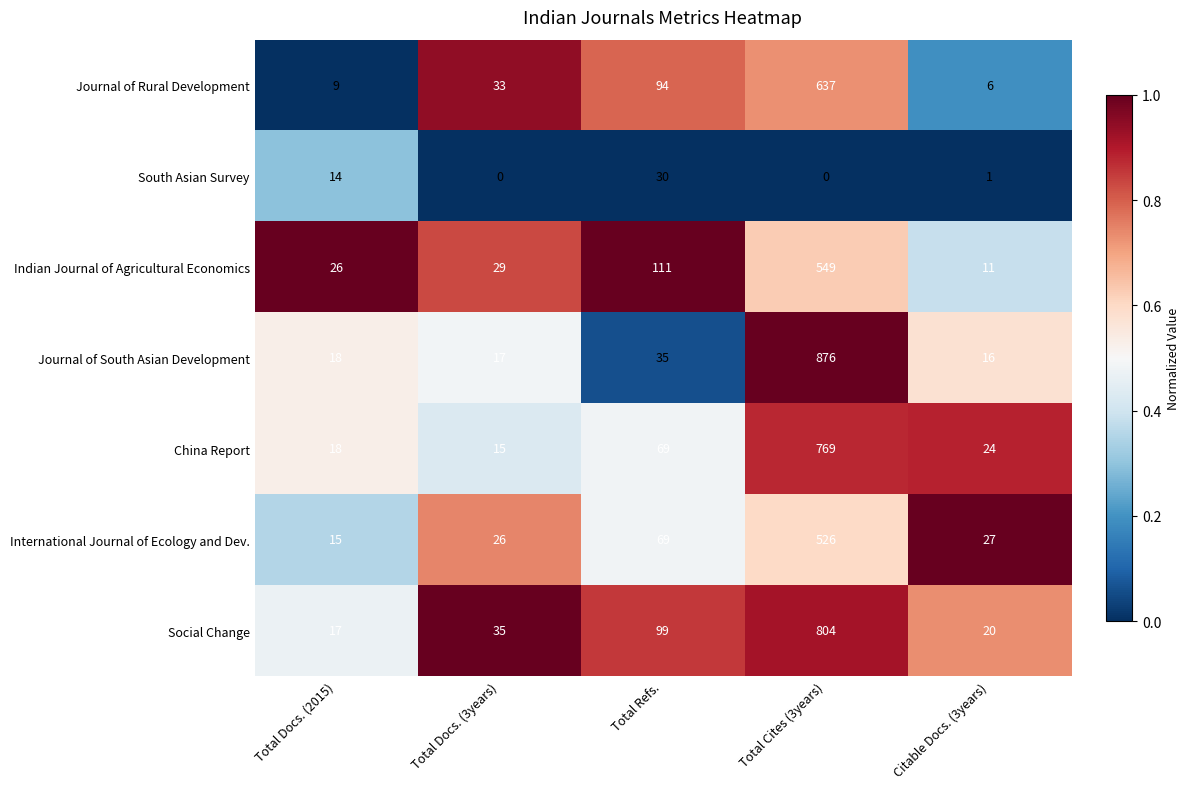

List the labels in order of China Report value, largest first.

Total Cites (3years), Total Refs., Citable Docs. (3years), Total Docs. (2015), Total Docs. (3years)